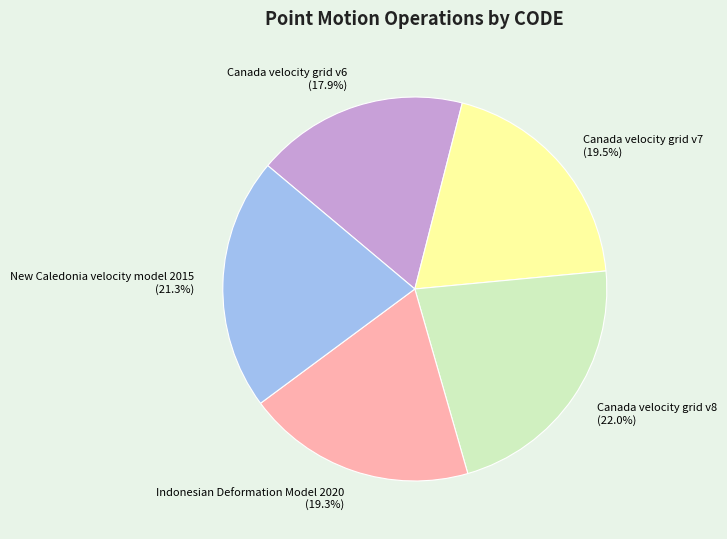

Is there any slice that represents more than half of the pie?

No